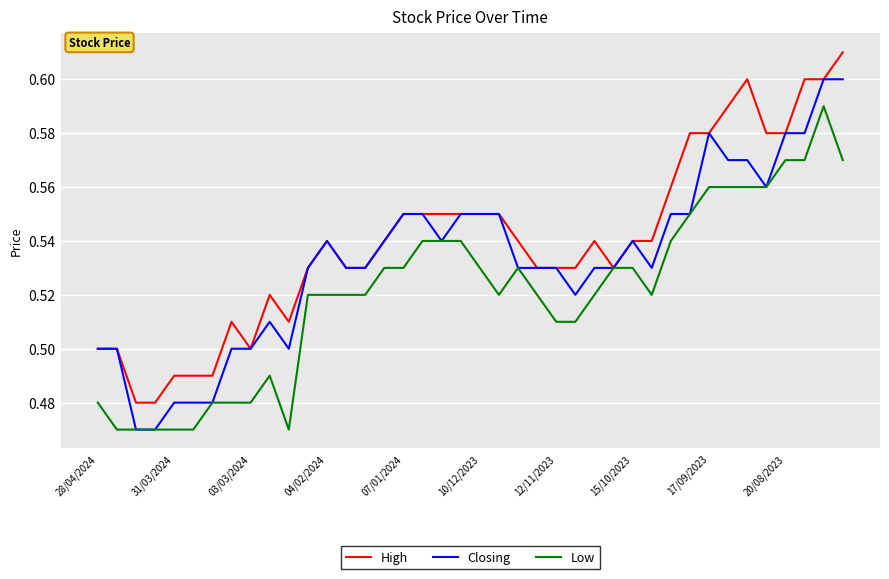

What is the difference between the maximum and minimum values in the Closing series?

0.1